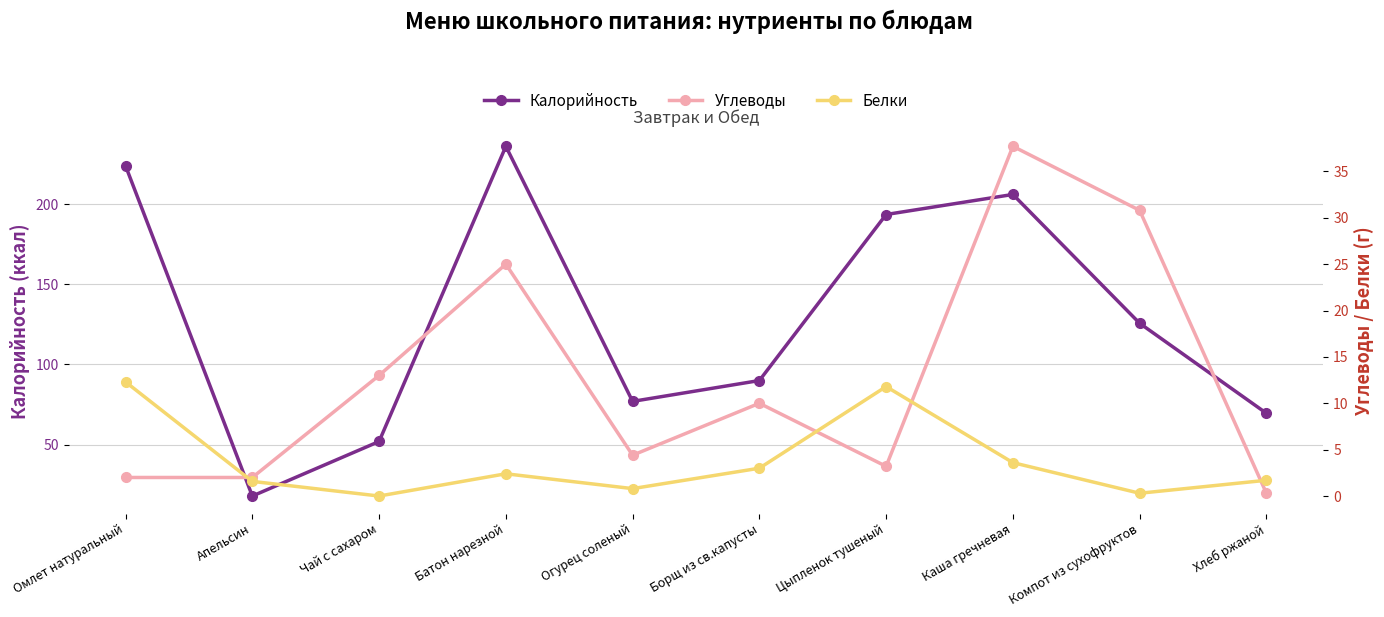

What is the difference between the highest and lowest values at Огурец соленый?

76.2